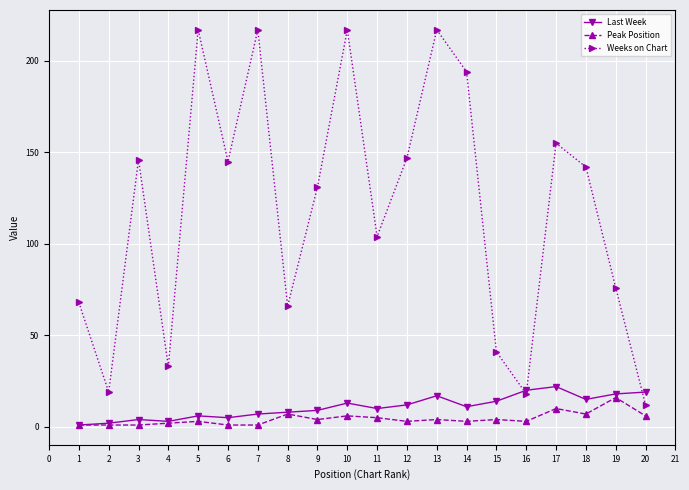

Where do Last Week and Weeks on Chart first cross each other?

15 and 16